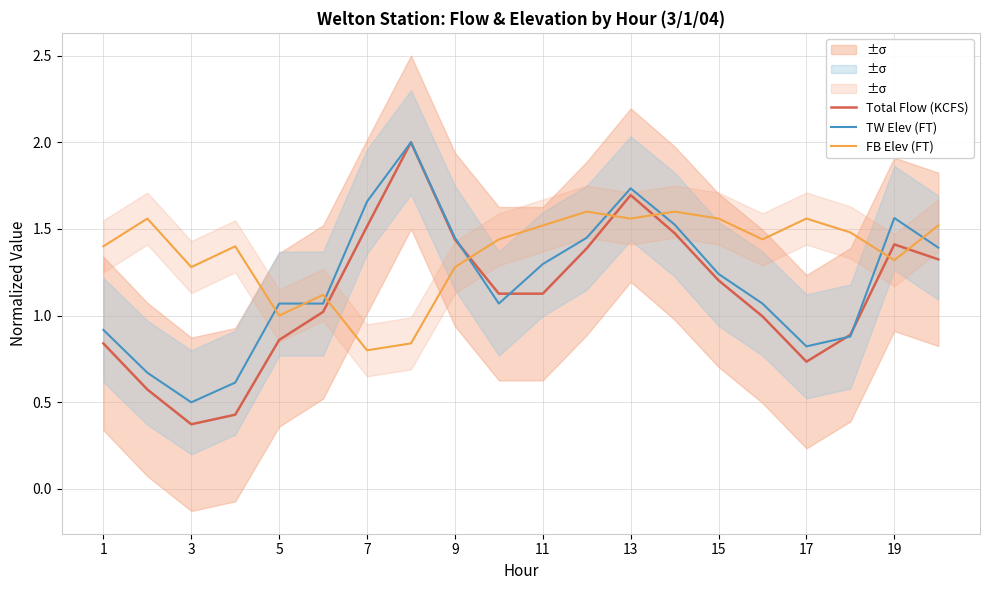

At how many categories does at least one series exceed 0?

20